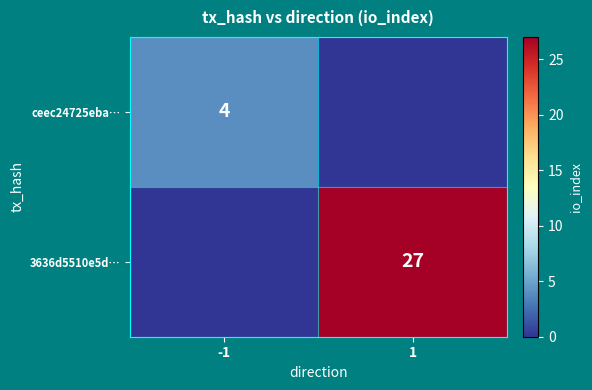

What is the difference between the 3636d5510e5d… values at -1 and 1?

27